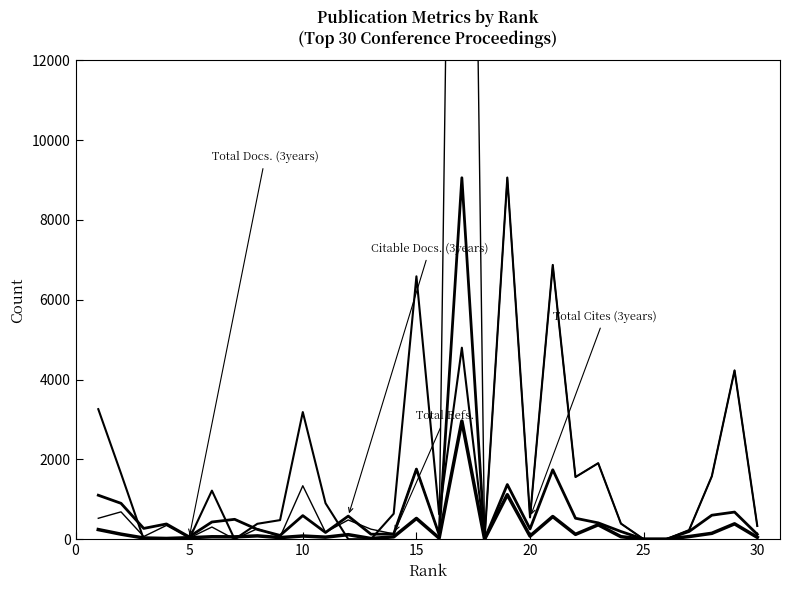

Where is Citable Docs. (3years) nearest to the value 4529?

15